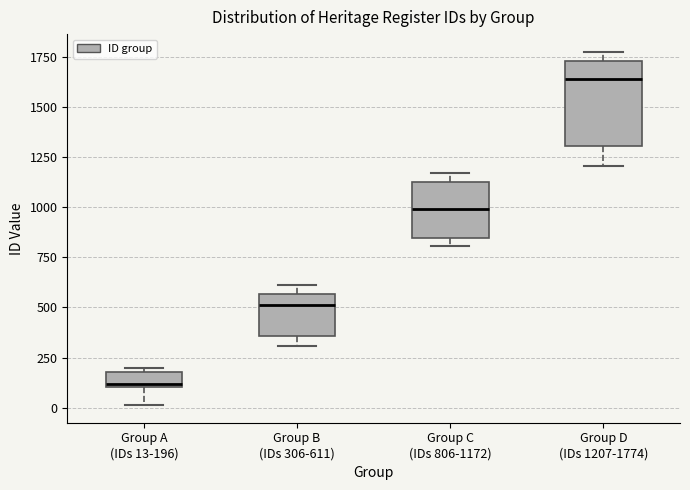

Which box's median line is the highest?

Group D (IDs 1207-1774)